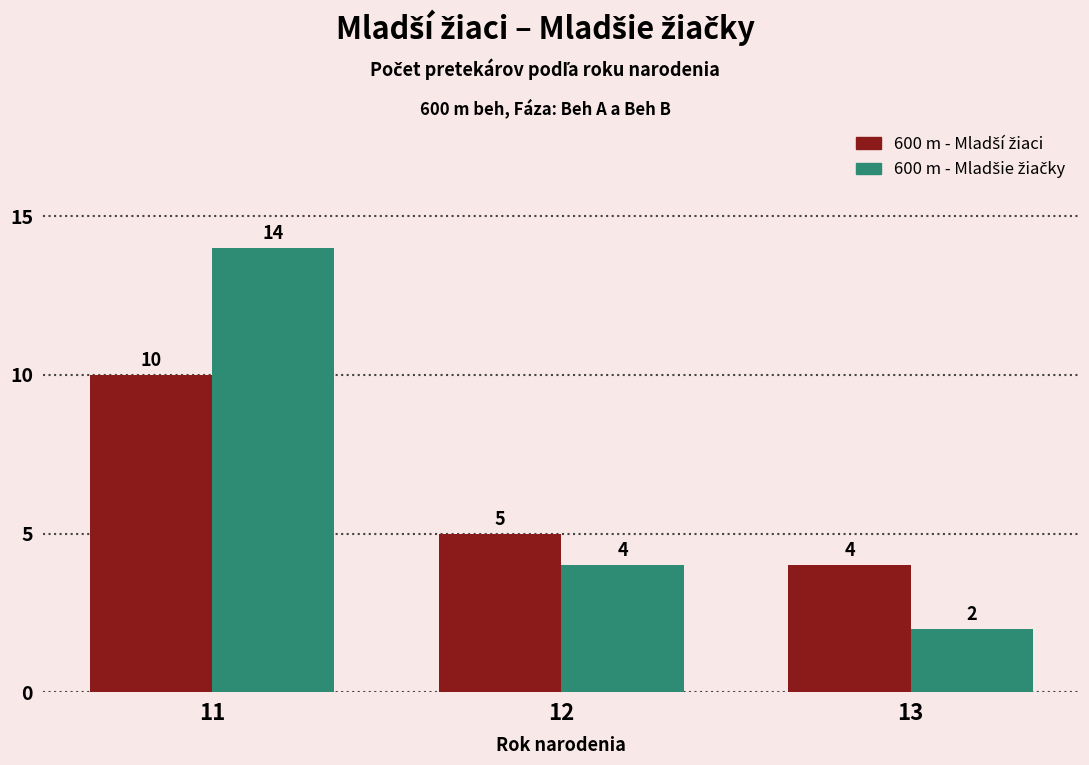

What is the total value across all series at 11?

24